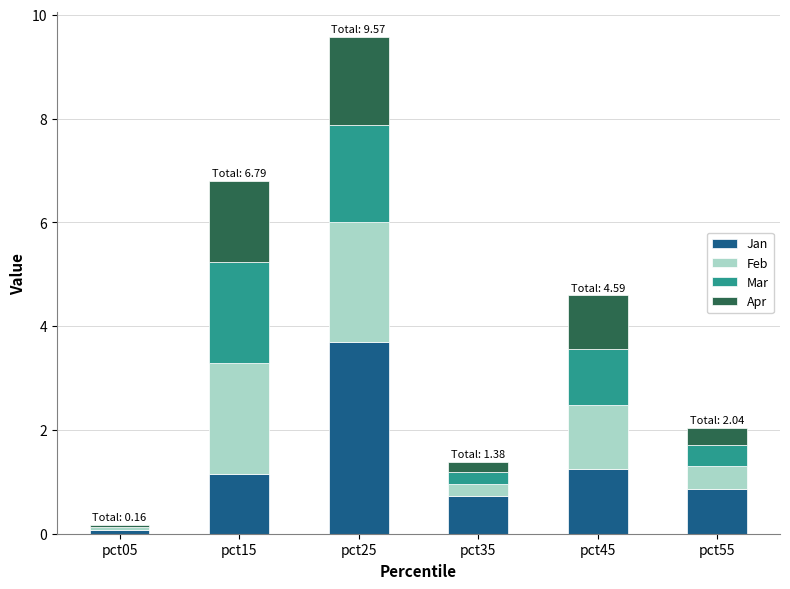

At which label does Jan reach its peak?

pct25